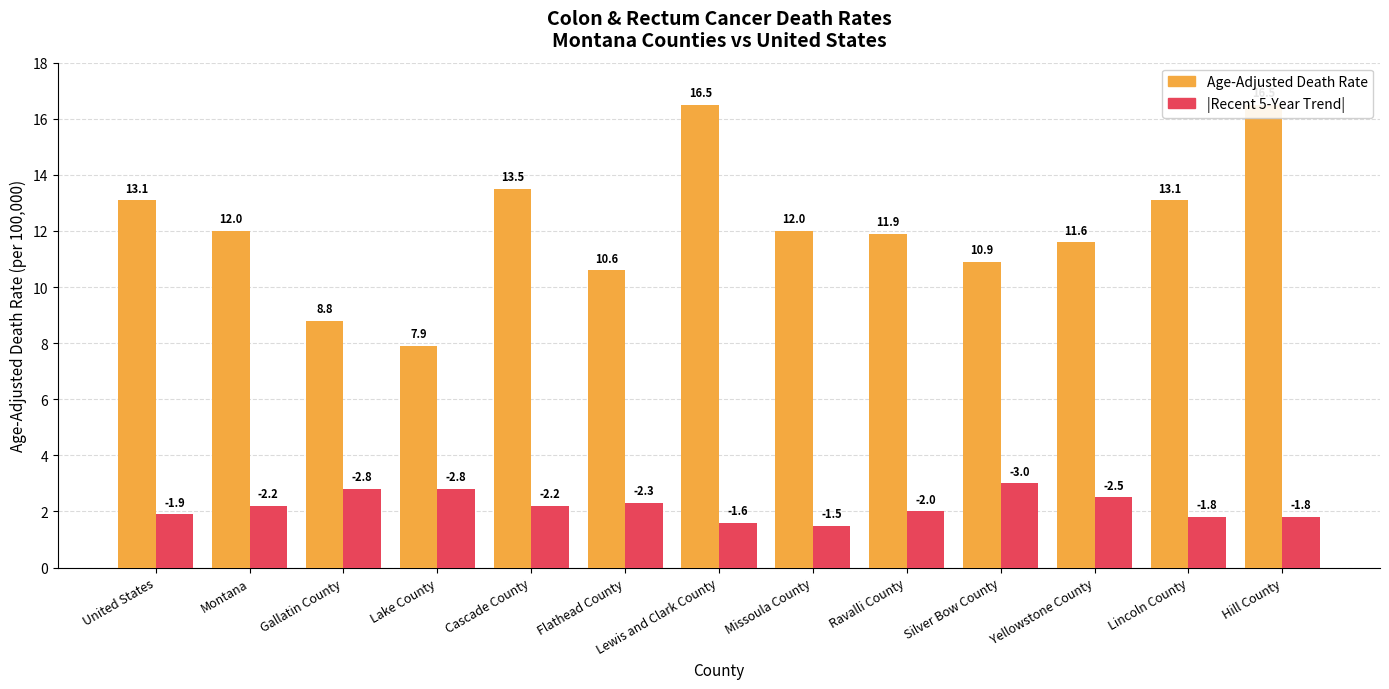

What is the difference between the highest and lowest values at Ravalli County?

9.9